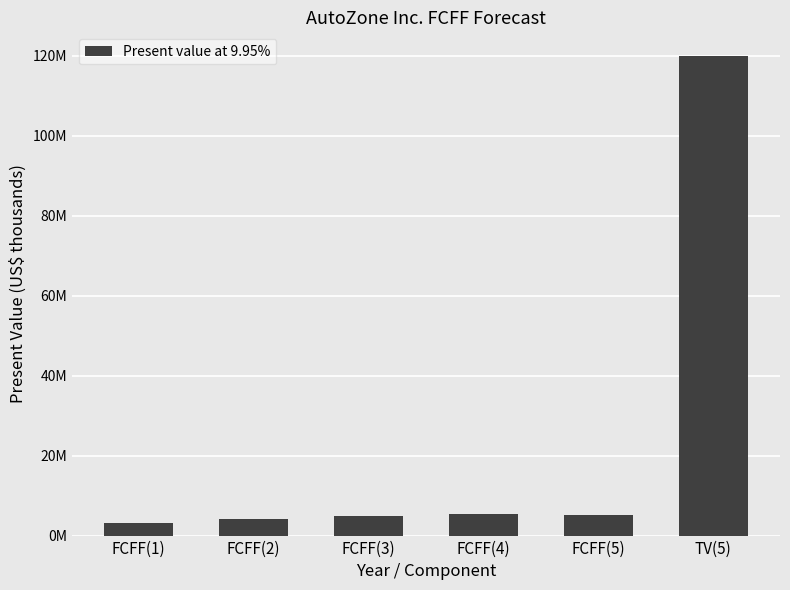

How many bars are there in total?

6